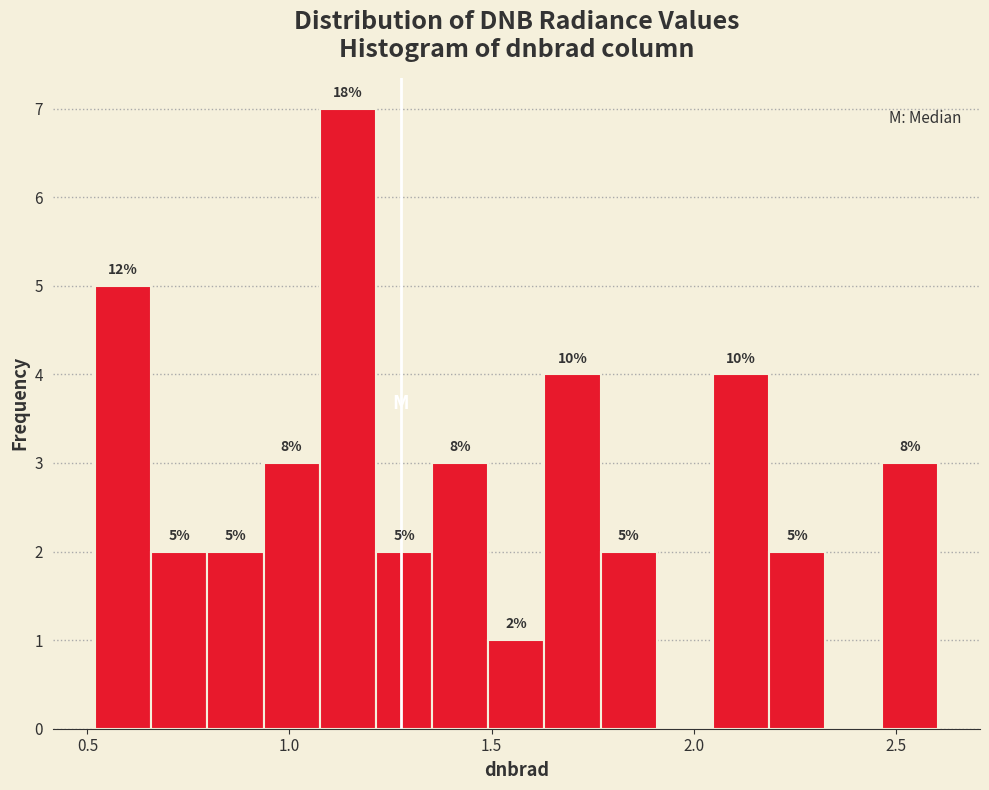

Read against the x-axis, roughly where is the centre of the tallest bar?

1.15